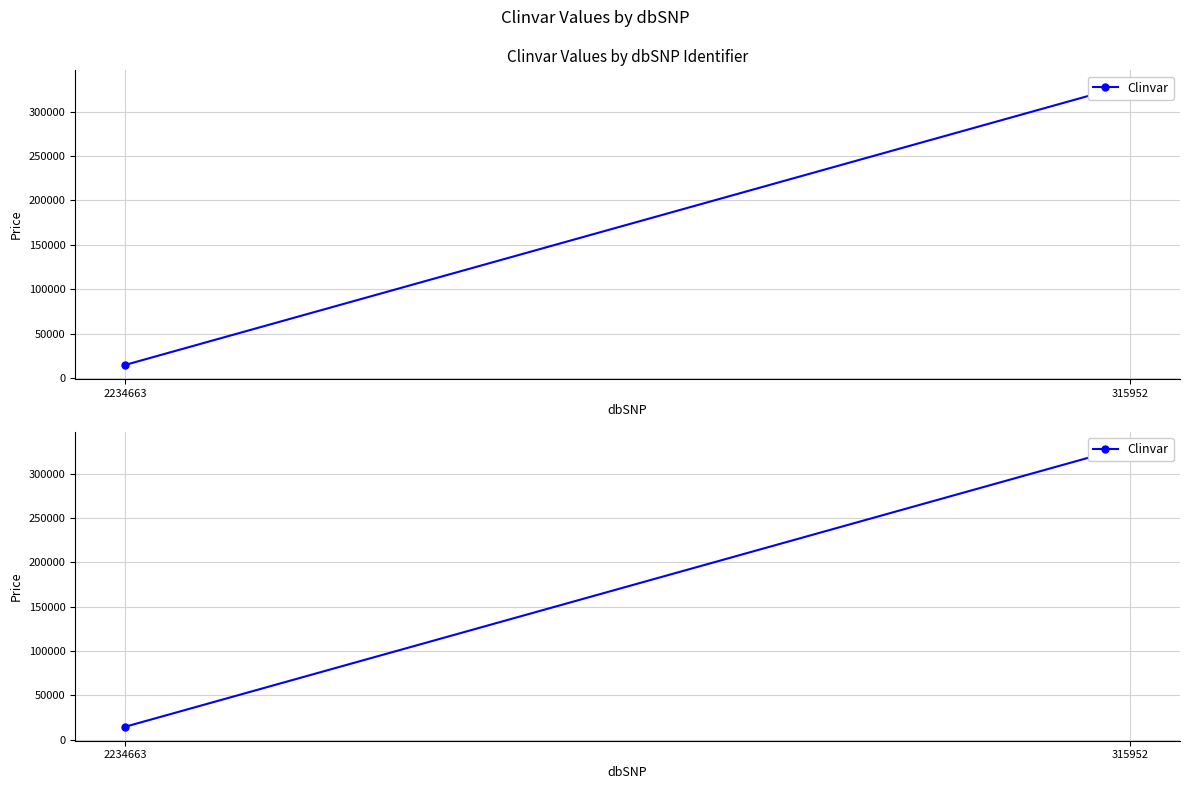

Reading left to right, transcribe all the data shown in this chart.

14674	330827